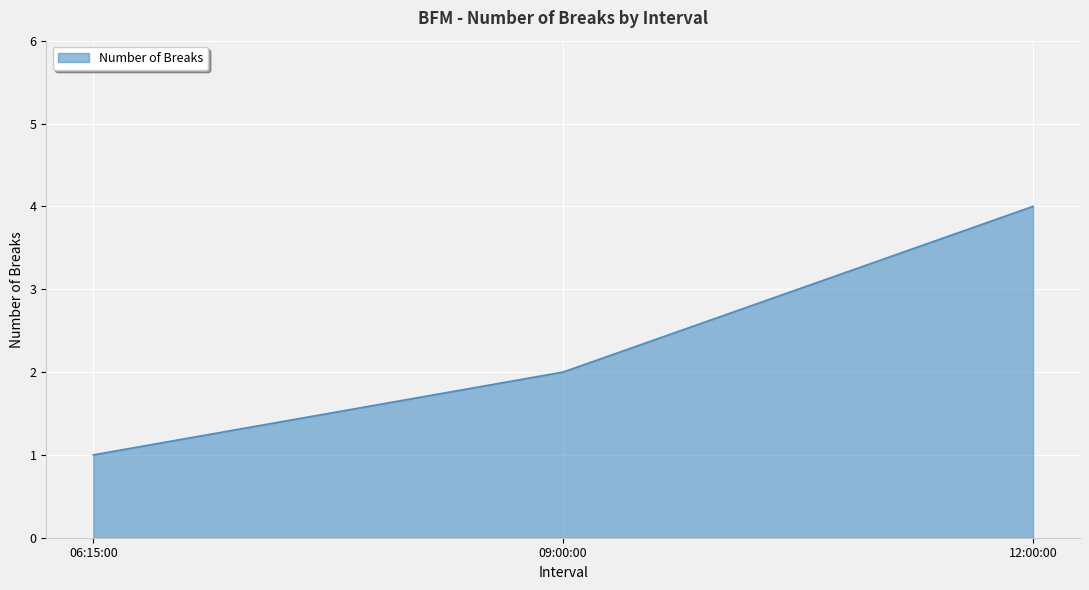

At which category does the chart reach its peak across all series?

12:00:00